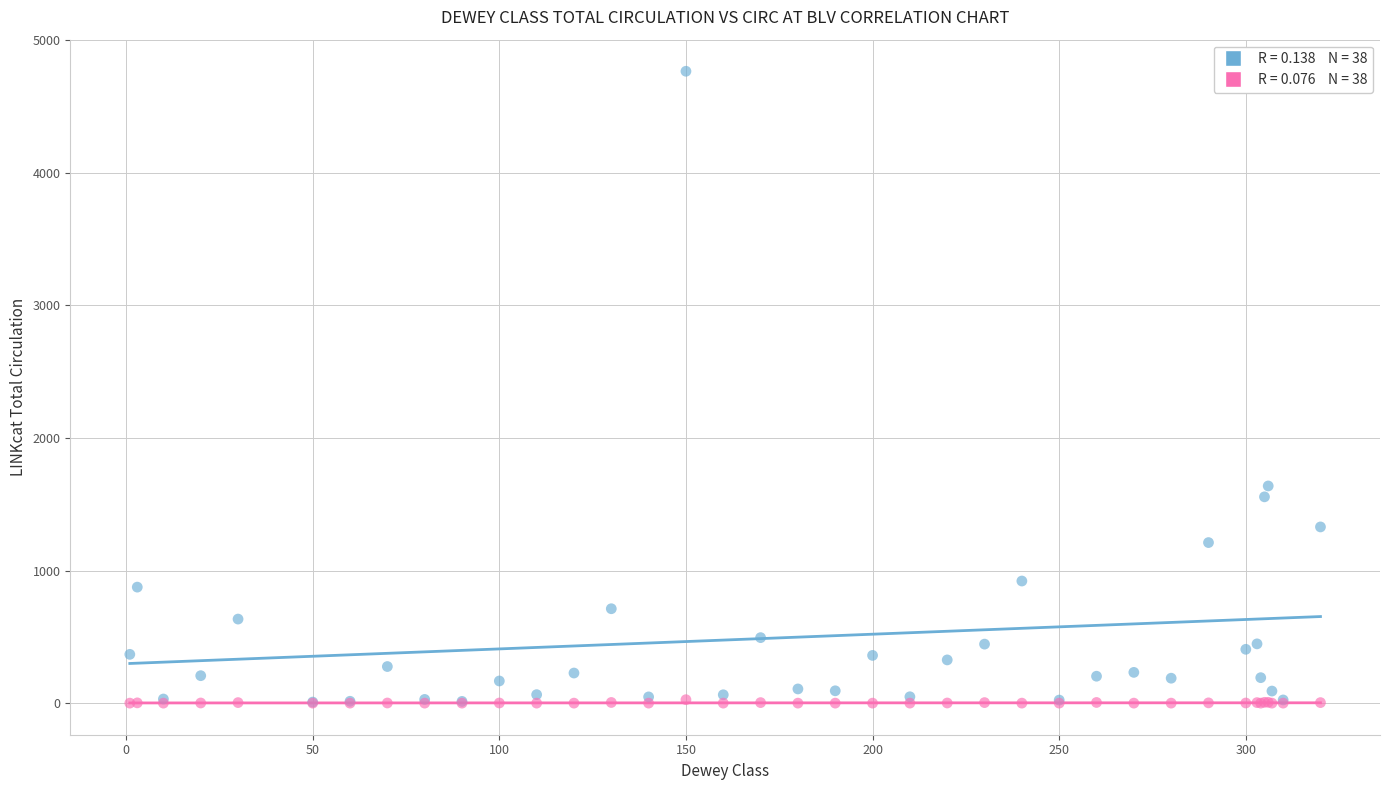

Across all series, what Y value is closest to 2383?

1638